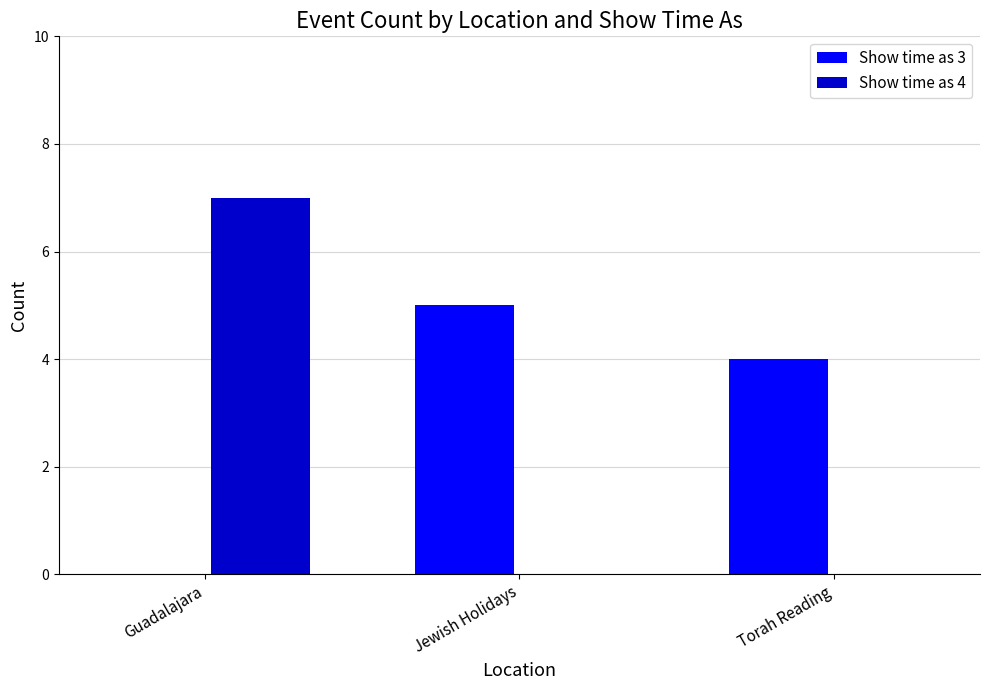

What is the sum of the Show time as 3 values at Torah Reading and Guadalajara?

4